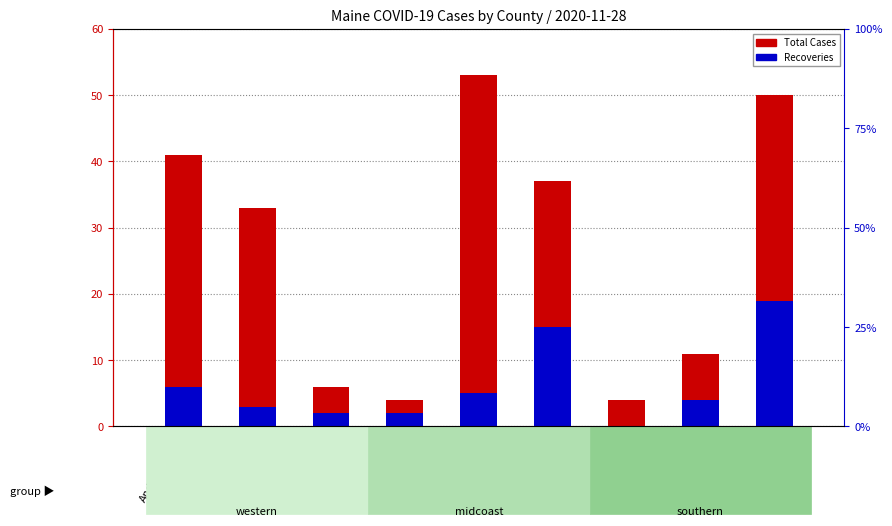

What is the difference between the maximum and minimum values in the Recoveries series?

19